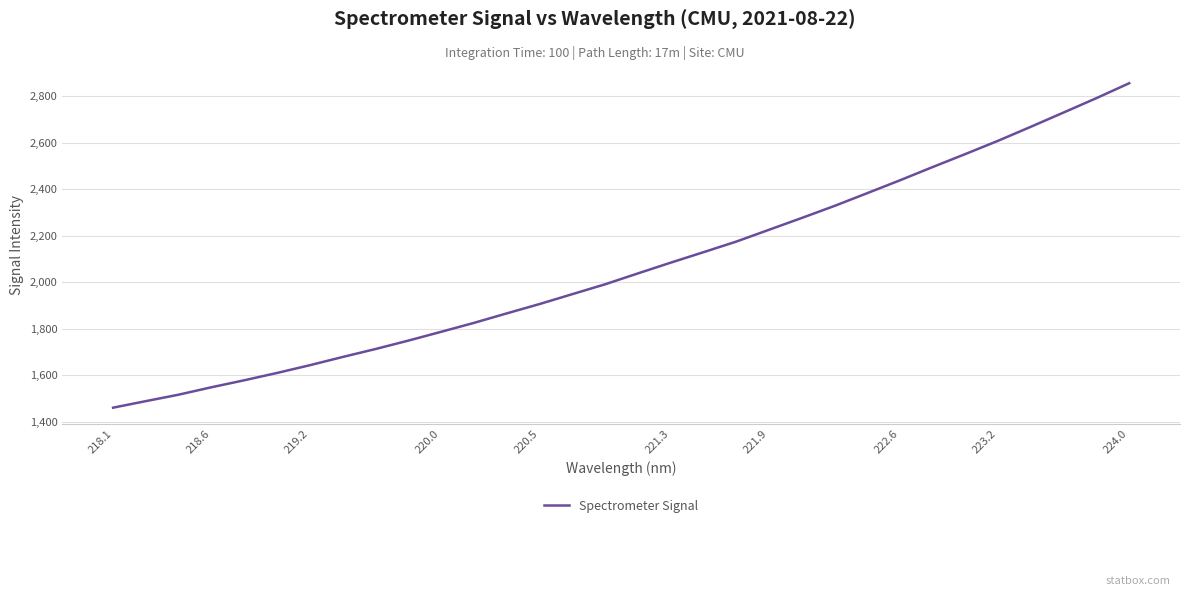

What is the greatest value displayed?

2855.0